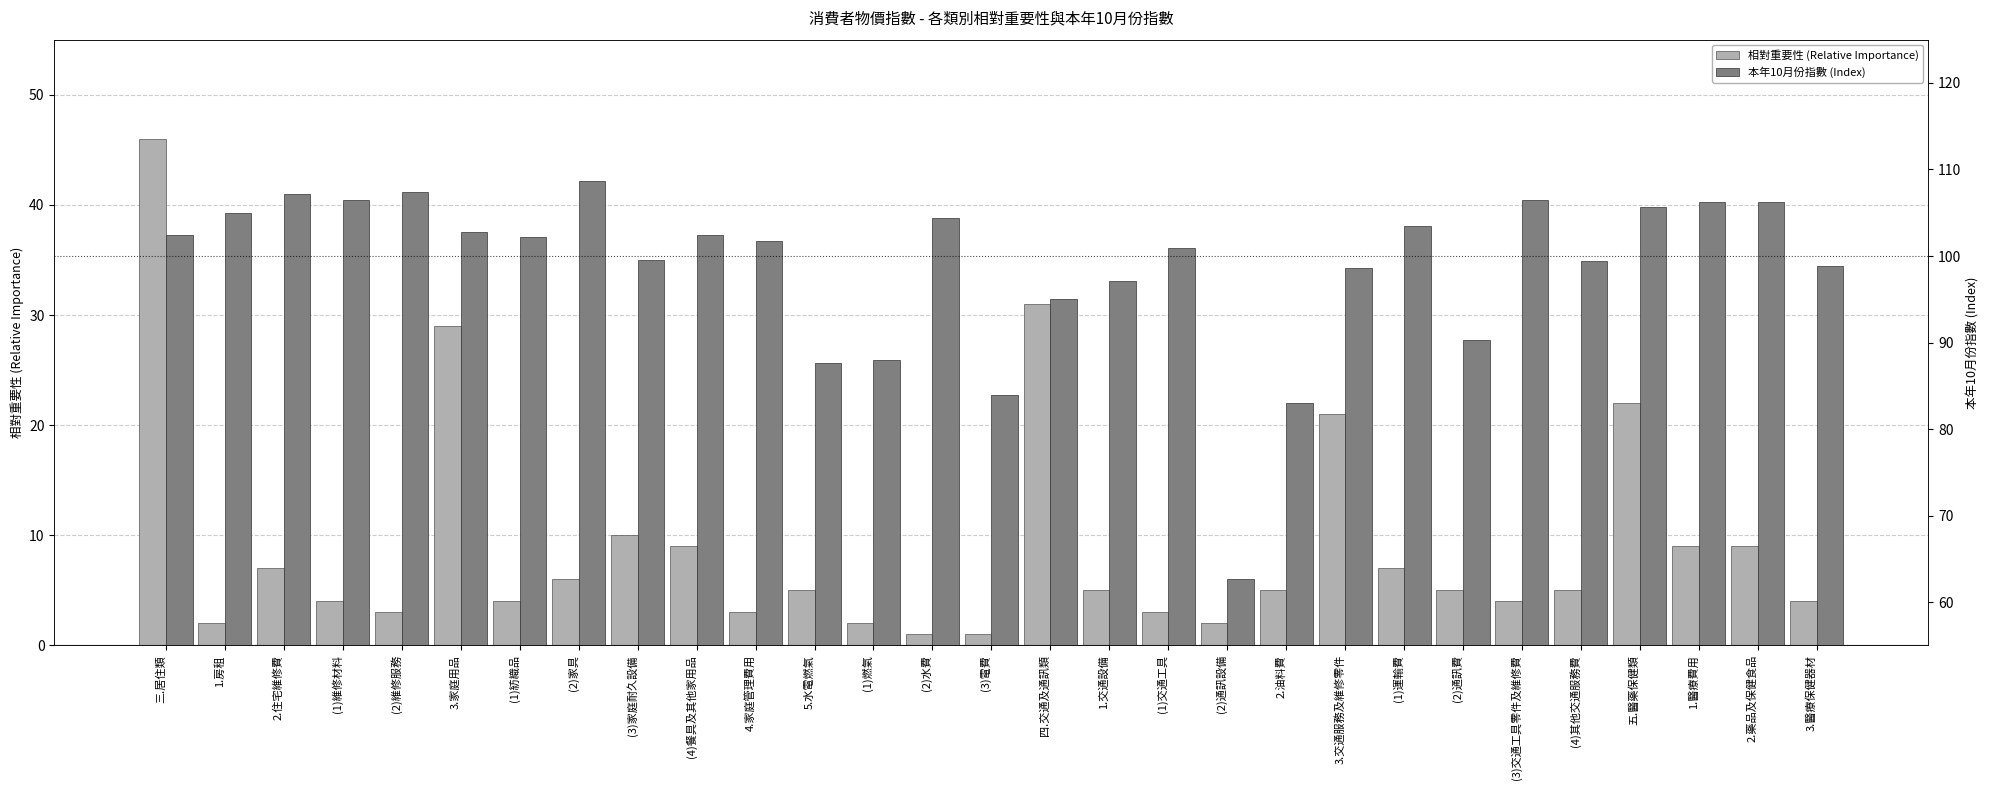

At (3)電費, list the series in order from largest to smallest.

本年10月份指數 (Index), 相對重要性 (Relative Importance)